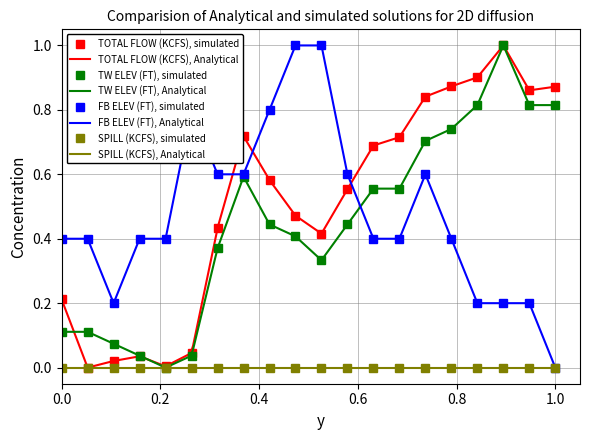

How many intersections are there between TOTAL FLOW (KCFS) and TW ELEV (FT)?

2